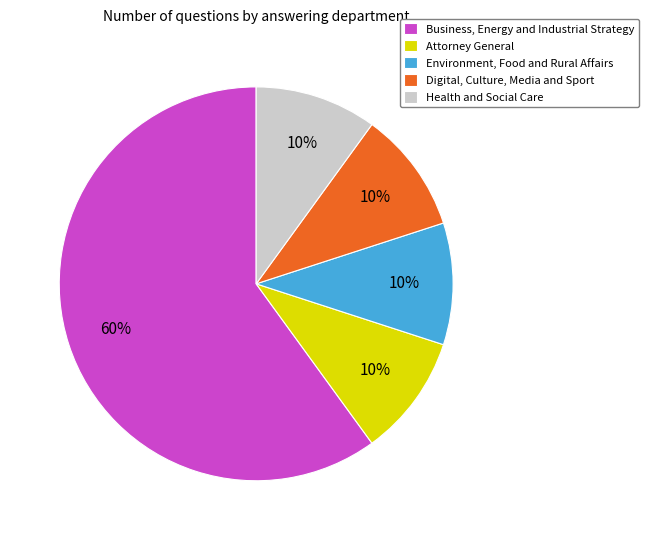

Which has a higher value, Business, Energy and Industrial Strategy or Health and Social Care?

Business, Energy and Industrial Strategy